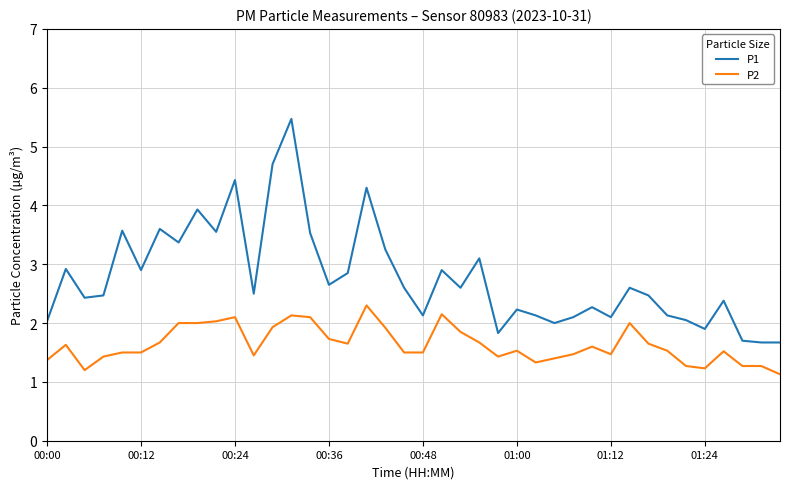

True or false: P2 and P1 cross at least once.

False